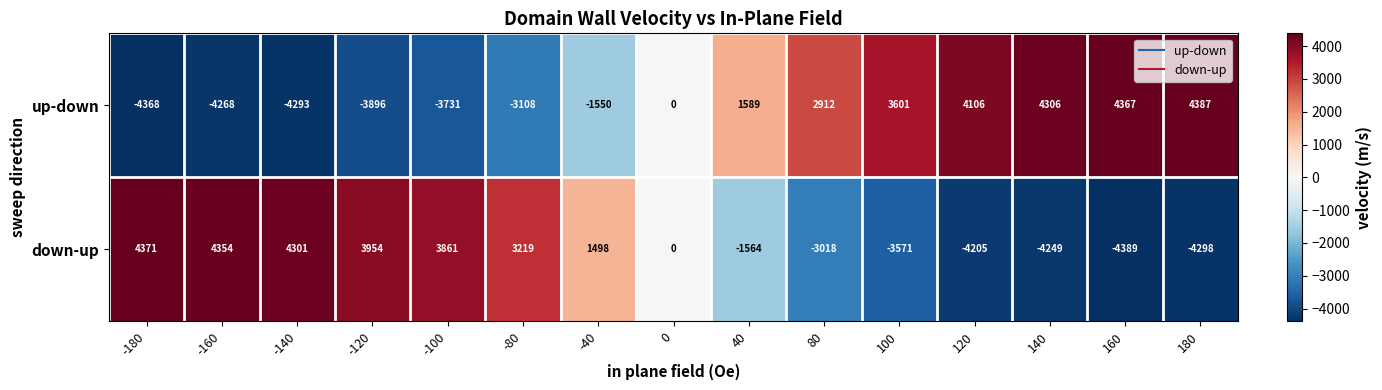

Which series has the widest spread of values?

down-up